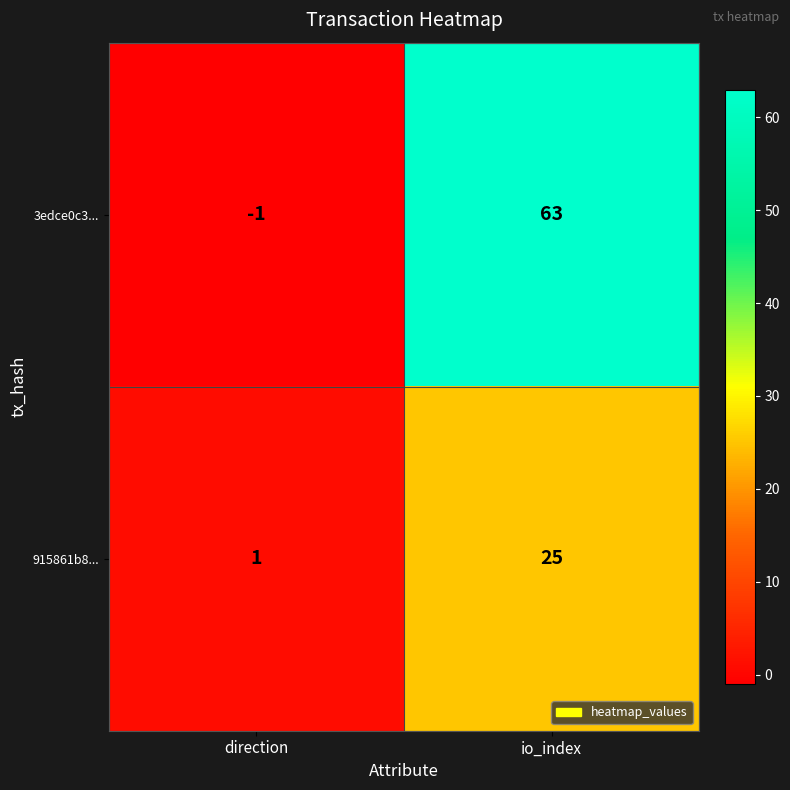

At which category does the chart reach its peak across all series?

io_index